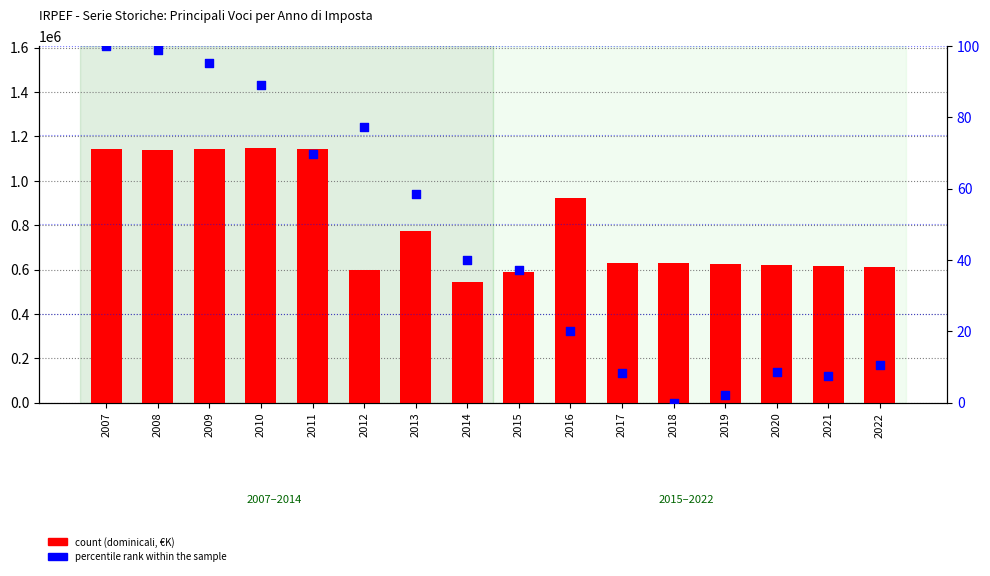

At which category is the sum across all series the highest?

2010